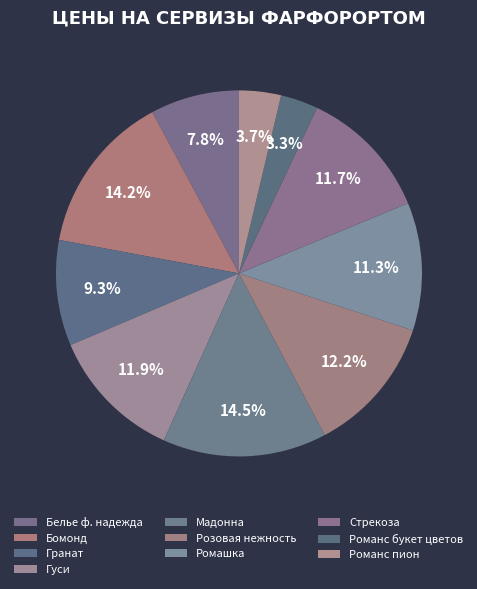

Is it true that Мадонна is 14% of the pie?

True